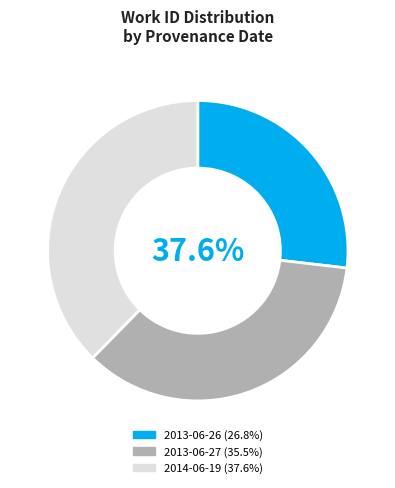

To the nearest percent, what percentage of the pie is 2013-06-27?

36%